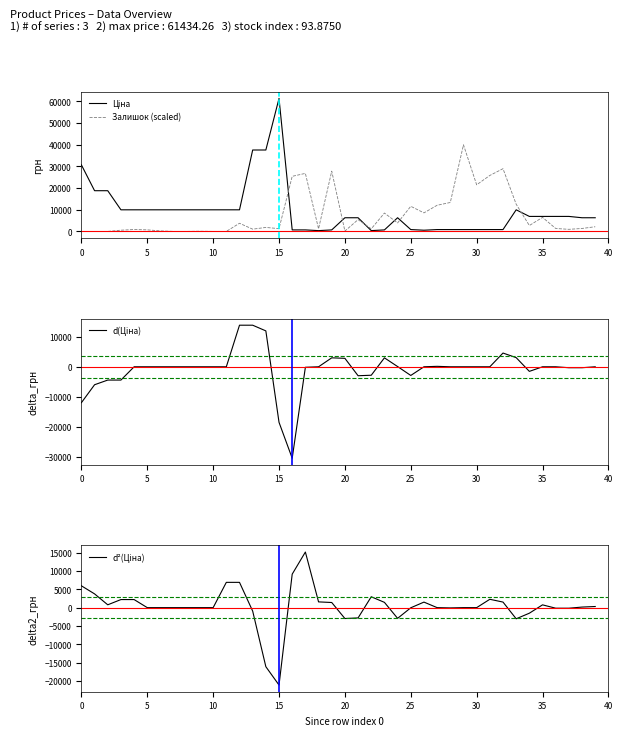

Which has a higher value, 11 or 30?

11